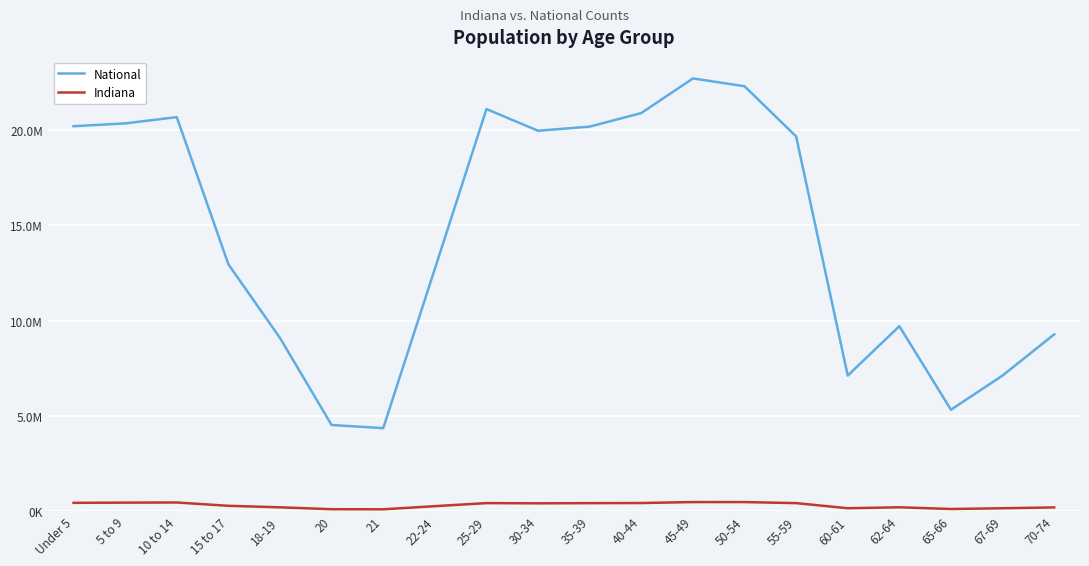

Is it true that National equals 1495776 at 65-66?

False